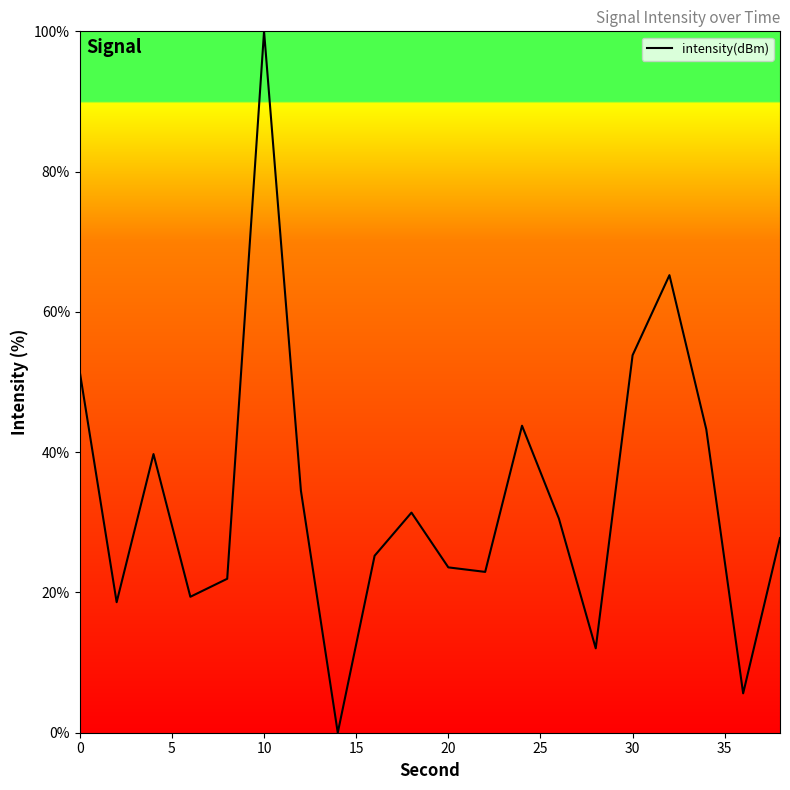

What is the difference between the maximum and minimum values?

100.0